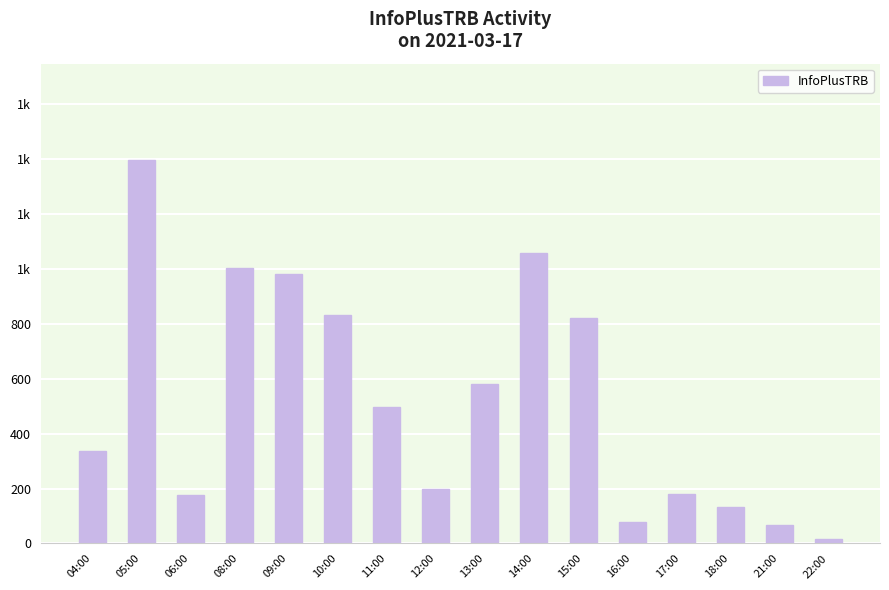

What is the maximum value shown in the chart?

1398